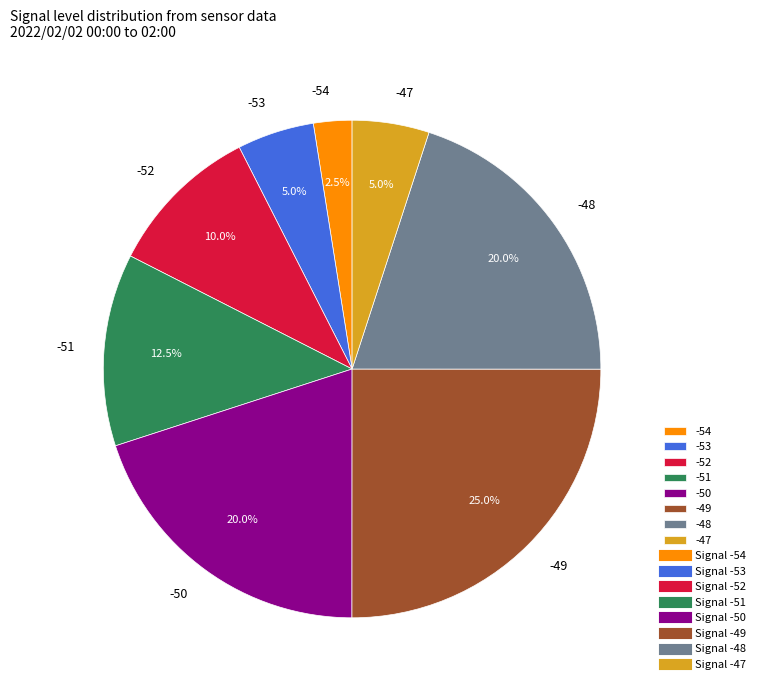

What is the ratio of the value at -54 to the value at -47?

0.5